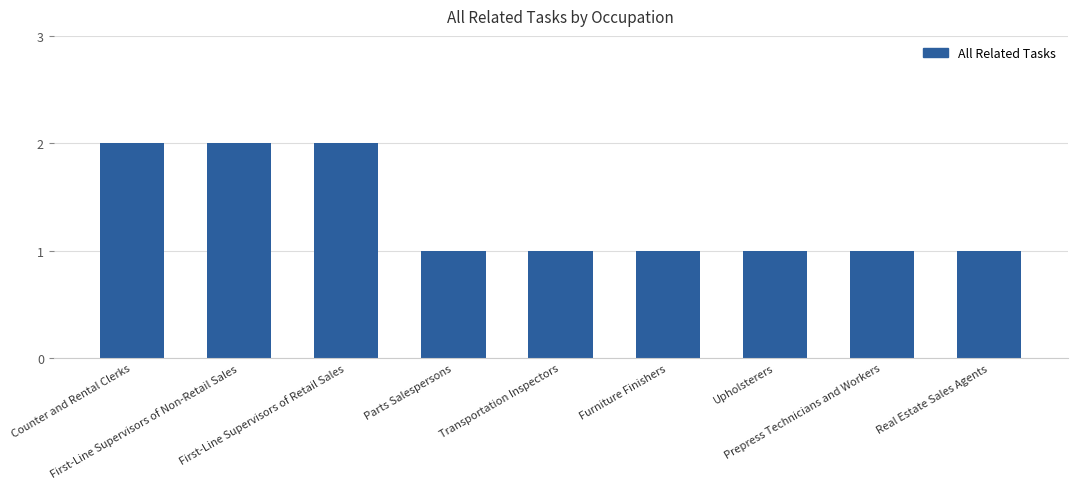

Reading right to left, extract all data points from this chart.

1	1	1	1	1	1	2	2	2